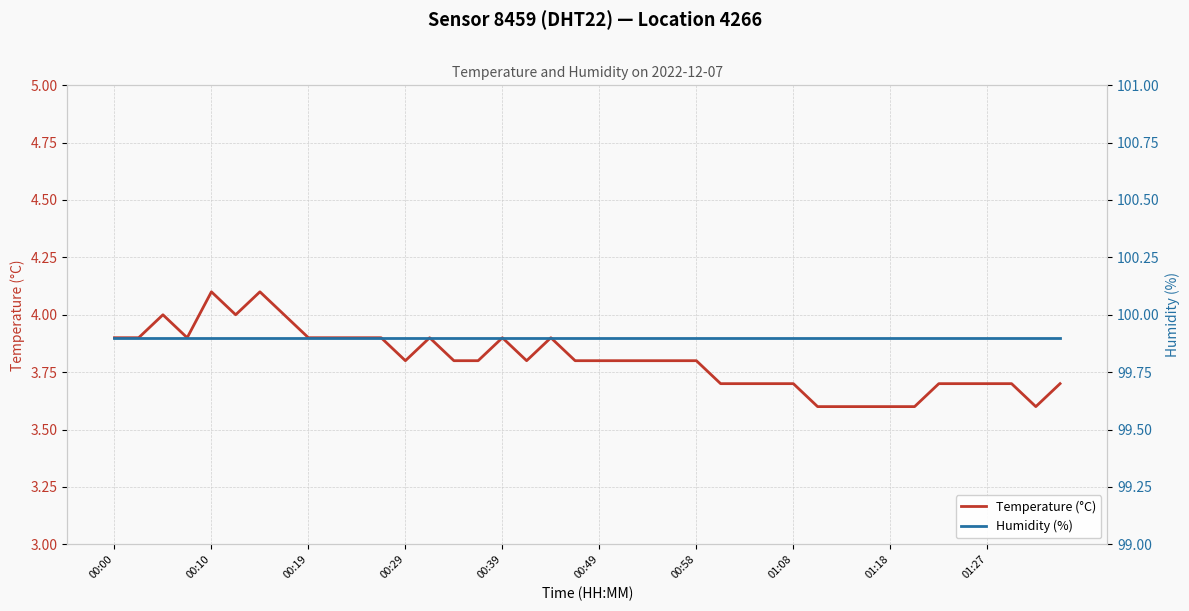

Does the chart display data point markers on the line(s)?

No